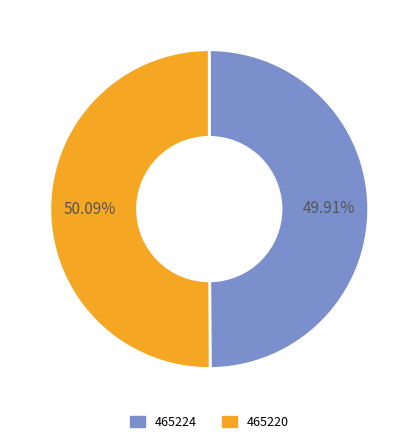

What is the ratio of the value at 465220 to the value at 465224?

1.0